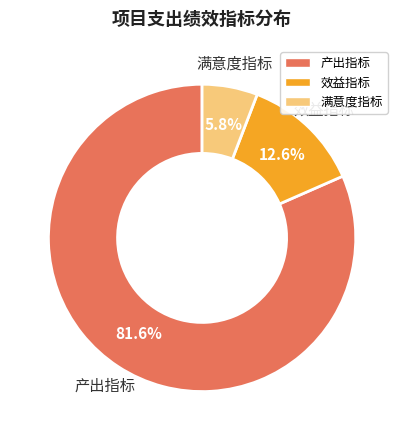

To the nearest percent, what is the combined percentage of 产出指标 and 效益指标?

94%